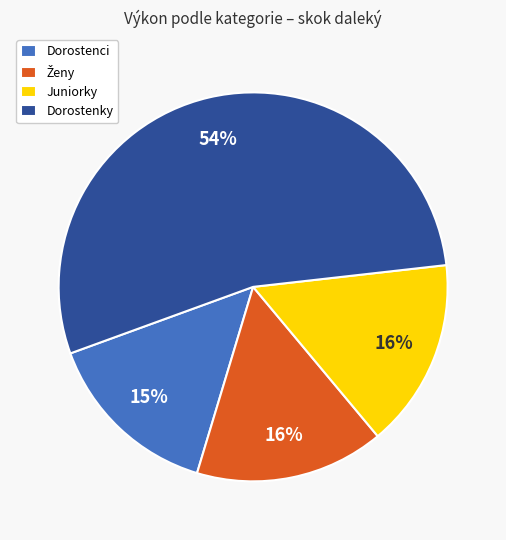

Count the number of slices in the pie.

4